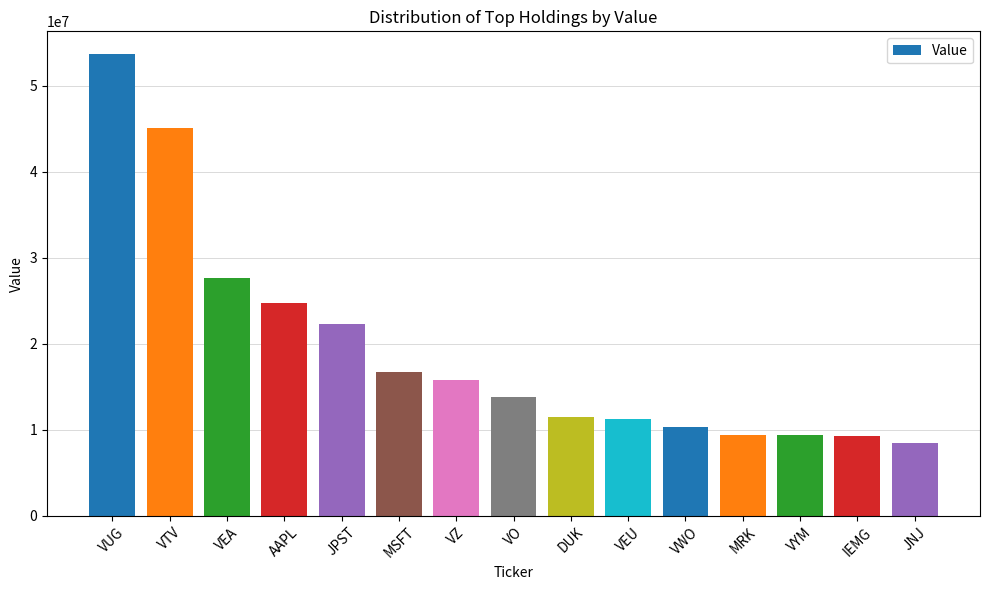

What is the approximate value at VWO?

10372000